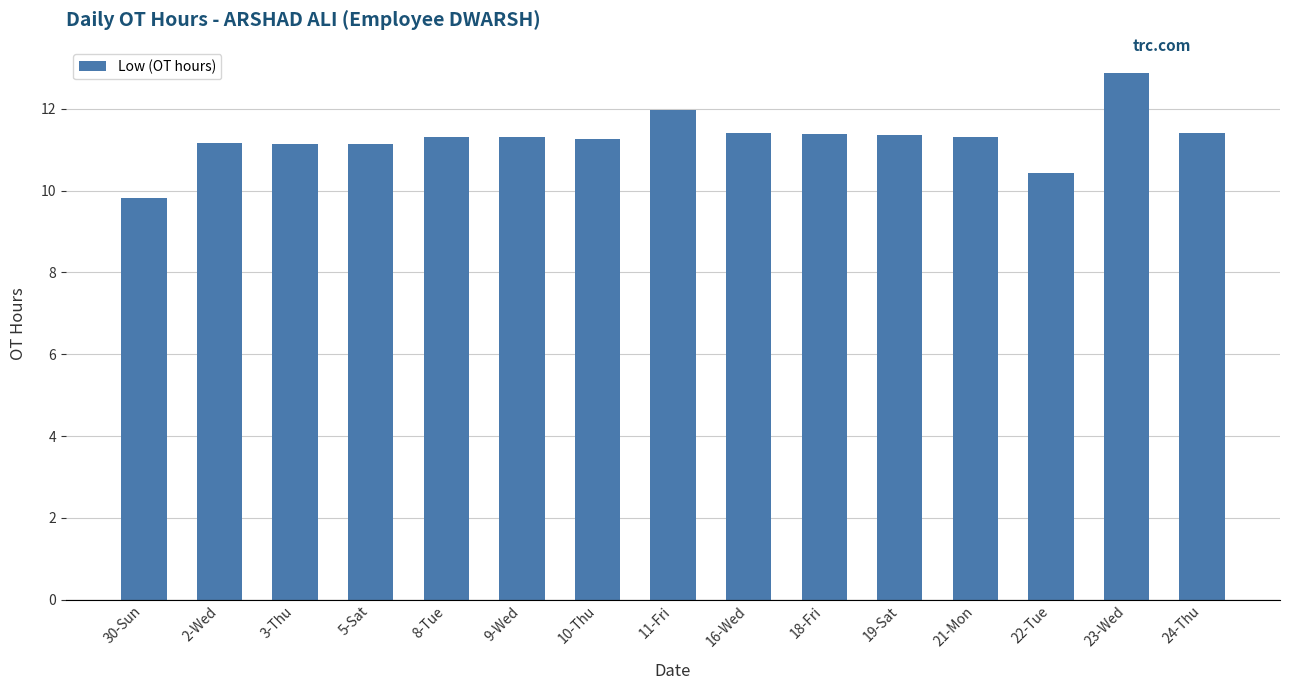

What is the label of the 1st bar from the right?

24-Thu